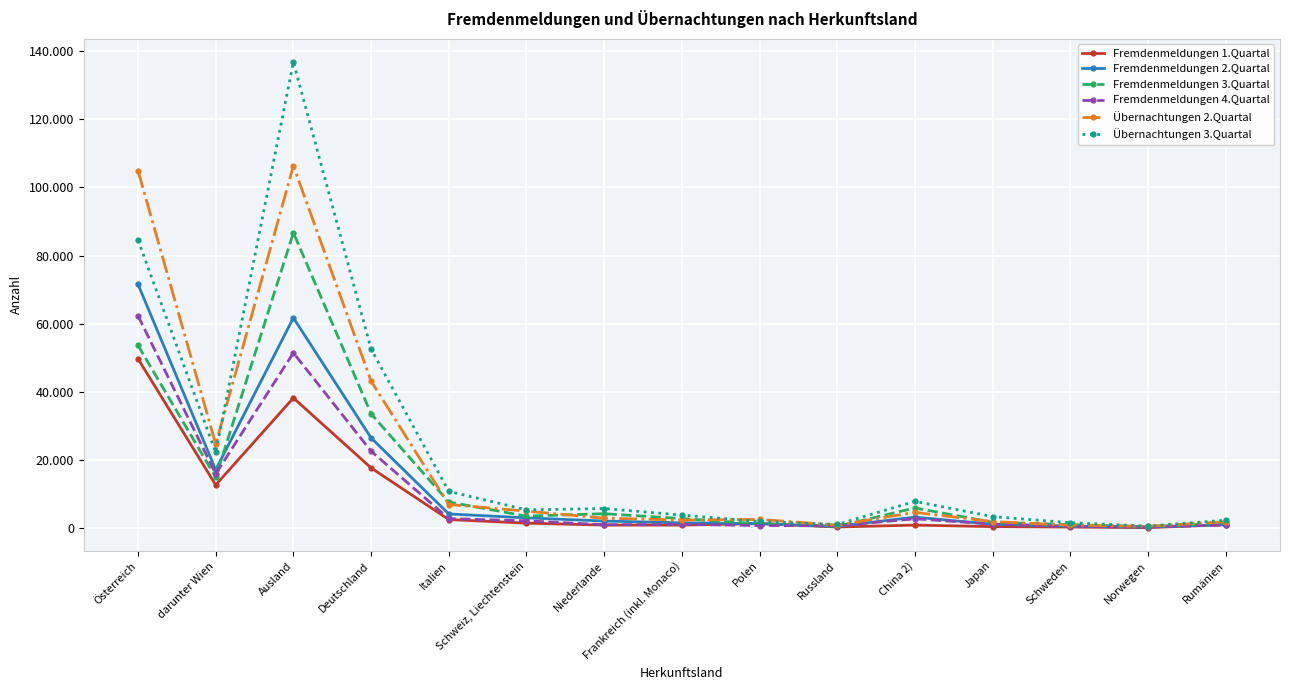

What are all the series names shown in the legend?

Fremdenmeldungen 1.Quartal, Fremdenmeldungen 2.Quartal, Fremdenmeldungen 3.Quartal, Fremdenmeldungen 4.Quartal, Übernachtungen 2.Quartal, Übernachtungen 3.Quartal